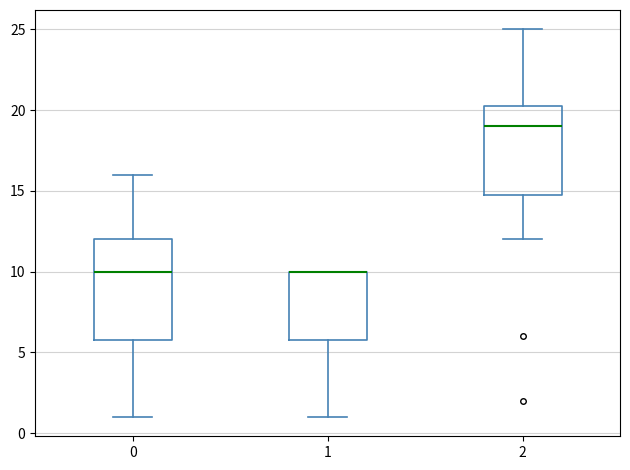

Reading left to right, transcribe this box plot: for each box, give where its median line is, the range the box spans, and where its two whiskers end, as read against the y-axis. The values are not printed on the chart, so give them approximately, as read against the axis.

0: median 10.0, box 6.0 to 12.0, whiskers 1.0 to 16.0
1: median 10.0 (drawn on the box's upper edge), box 6.0 to 10.0, whiskers 1.0 to 10.0
2: median 19.0, box 15.0 to 20.5, whiskers 12.0 to 25.0